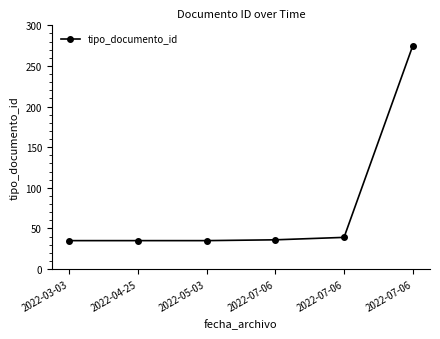

Read the value at 2022-07-06, to the nearest 50.

300